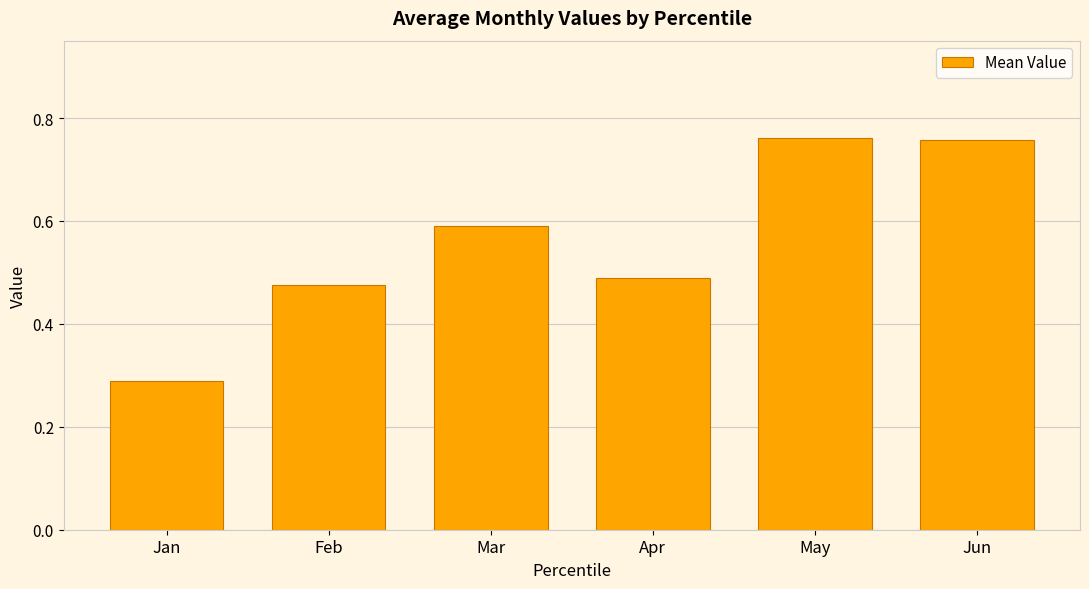

At which category does the chart reach its minimum across all series?

Jan